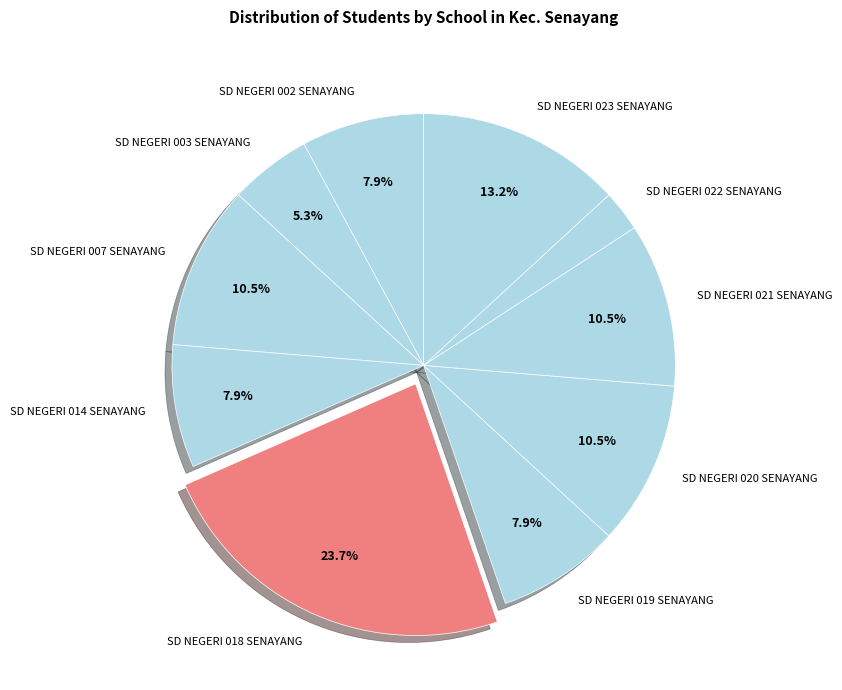

True or false: SD NEGERI 014 SENAYANG accounts for 1% of the total.

False